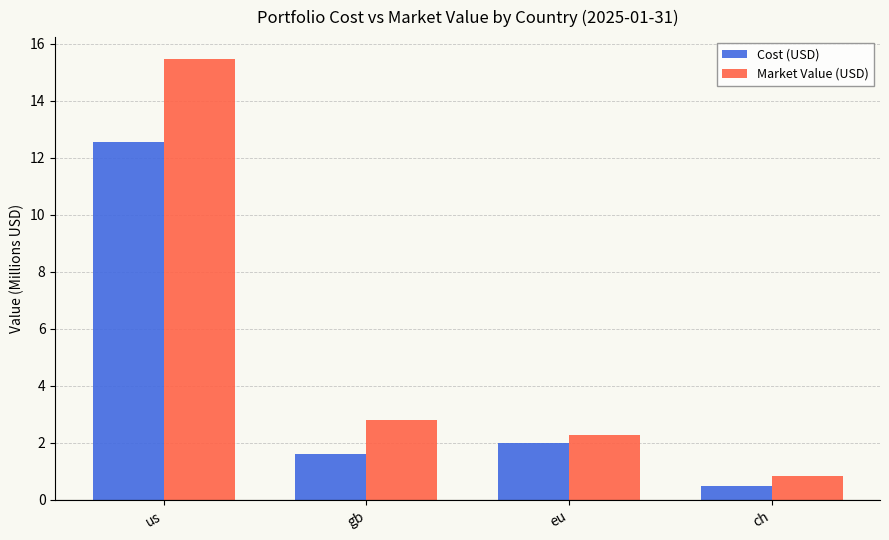

Rank the series by their maximum value, from highest to lowest.

Market Value (USD), Cost (USD)